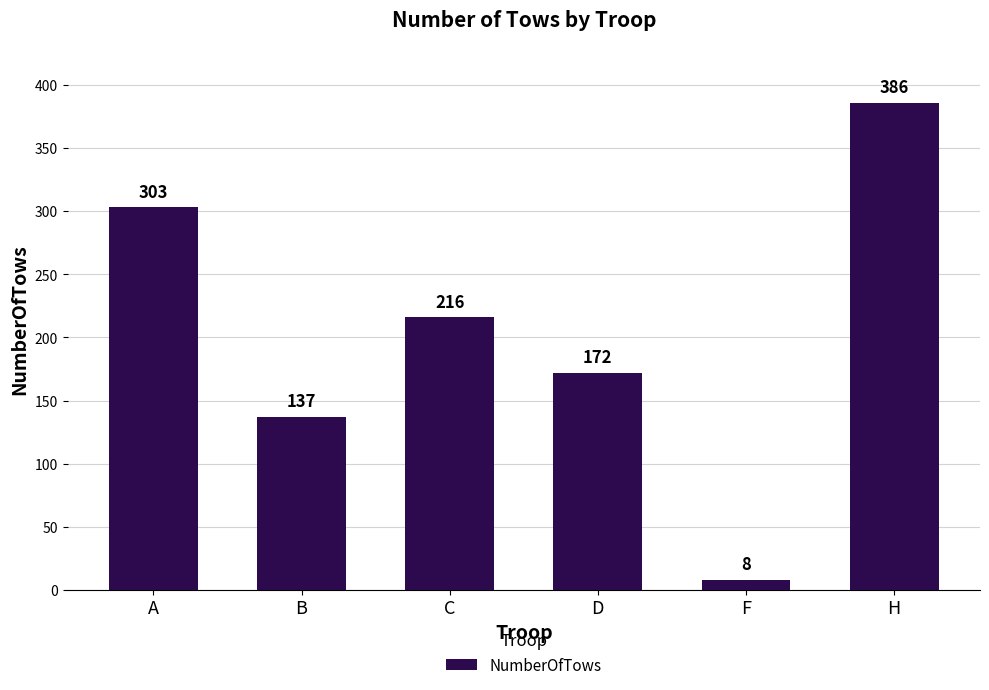

Approximately how many times larger is the value at H compared to A?

1.3